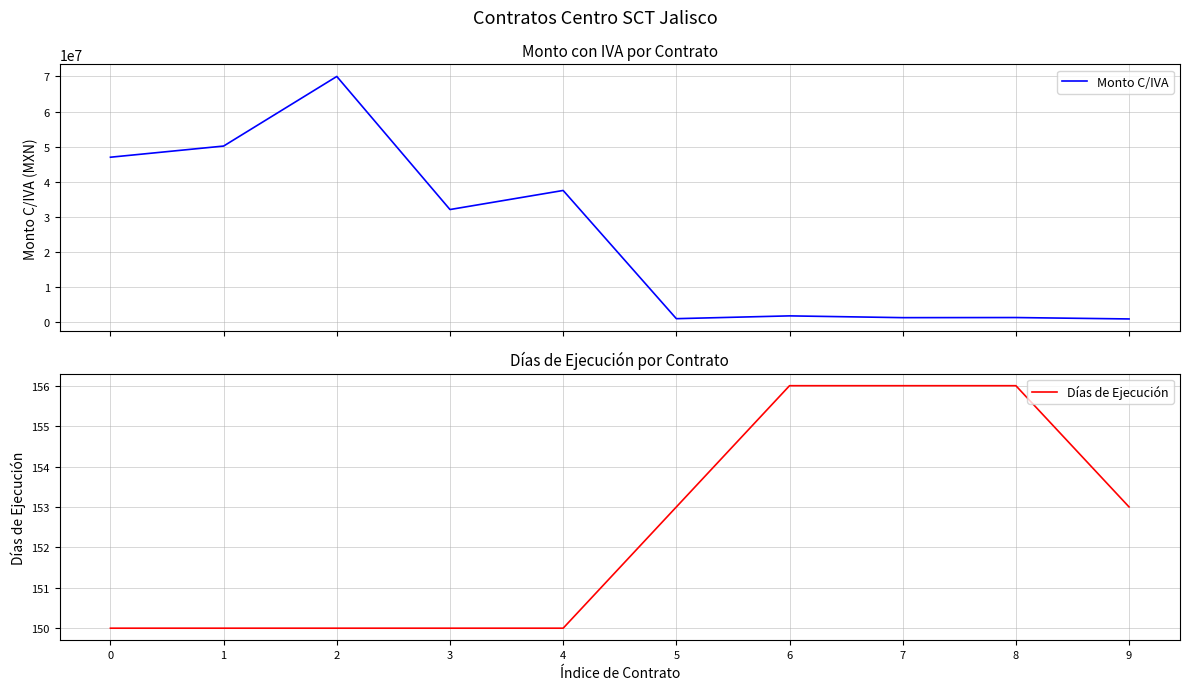

At 1, list the series in order from largest to smallest.

Monto C/IVA, Días de Ejecución